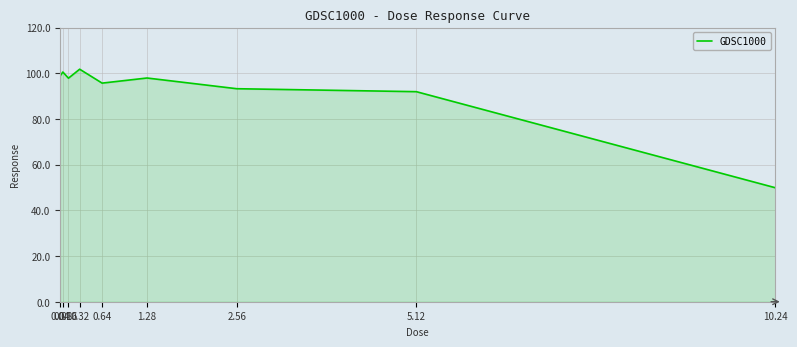

What is the difference between the maximum and minimum values?

51.9